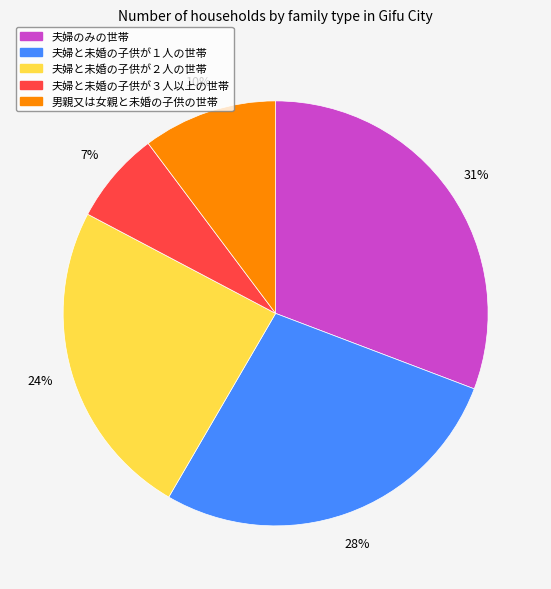

To the nearest percent, what is the difference between the largest and smallest slice percentages?

24%